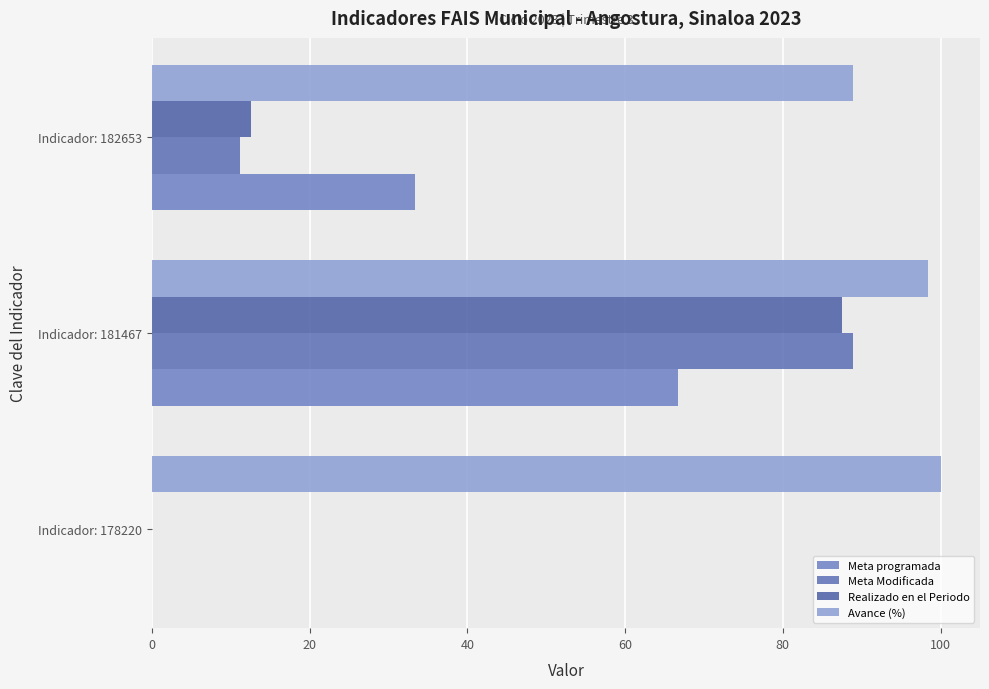

How many data points does each series have?

3